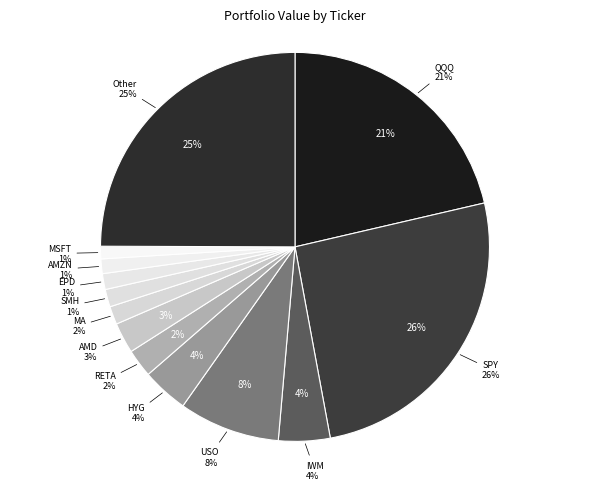

What percentage is the SMH slice, to the nearest percent?

1%